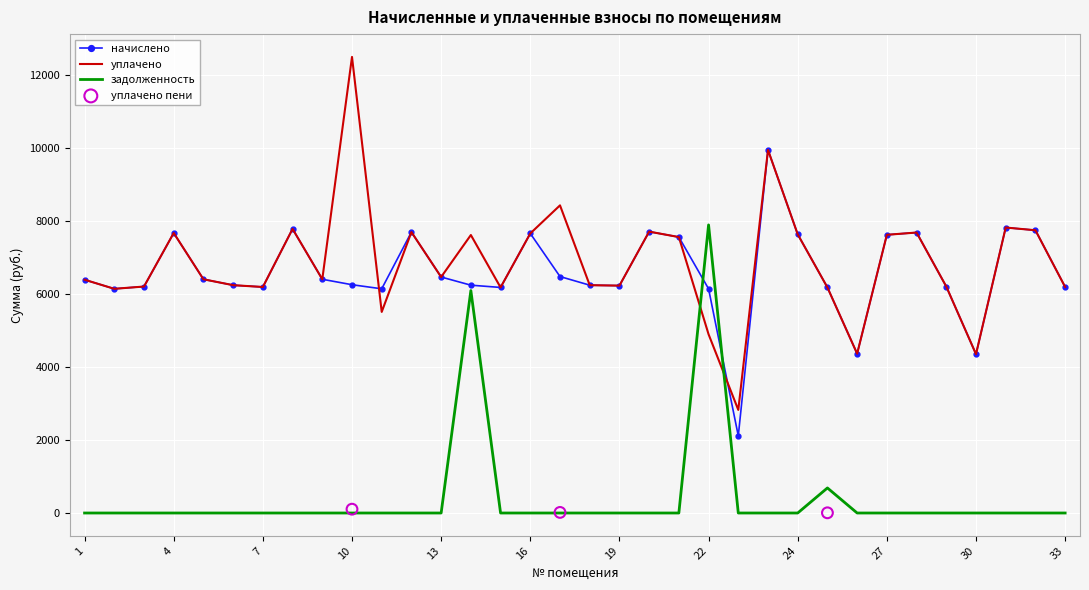

After their last crossing, which series has the higher values: задолженность or уплачено?

уплачено